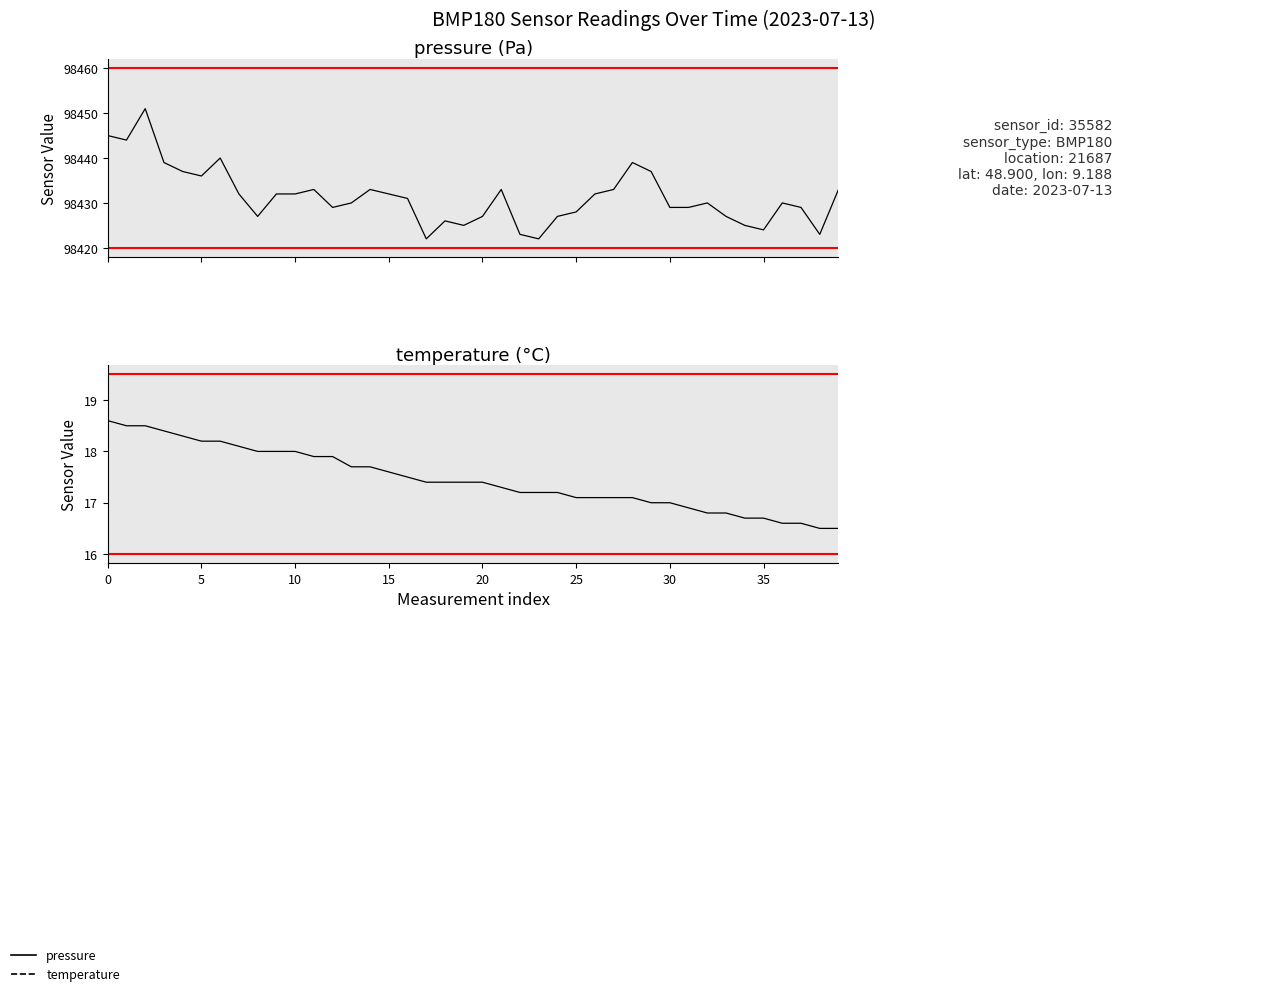

Rank the series by their average value, from lowest to highest.

temperature, pressure